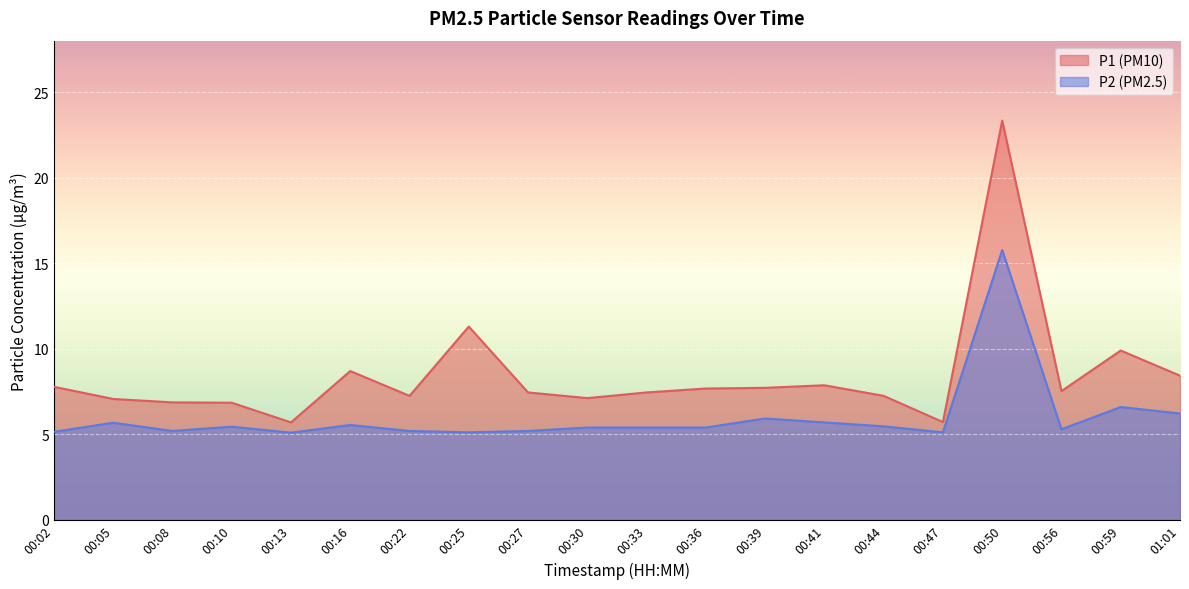

Reading right to left, list all the values displayed in this chart.

P1: 01:01=8.4	00:59=9.9	00:56=7.5	00:50=23.3	00:47=5.7	00:44=7.2	00:41=7.9	00:39=7.7	00:36=7.7	00:33=7.5	00:30=7.1	00:27=7.5	00:25=11.3	00:22=7.2	00:16=8.7	00:13=5.7	00:10=6.8	00:08=6.9	00:05=7.1	00:02=7.8
P2: 01:01=6.2	00:59=6.6	00:56=5.3	00:50=15.8	00:47=5.1	00:44=5.5	00:41=5.7	00:39=5.9	00:36=5.4	00:33=5.4	00:30=5.4	00:27=5.2	00:25=5.1	00:22=5.2	00:16=5.5	00:13=5.1	00:10=5.5	00:08=5.2	00:05=5.7	00:02=5.2